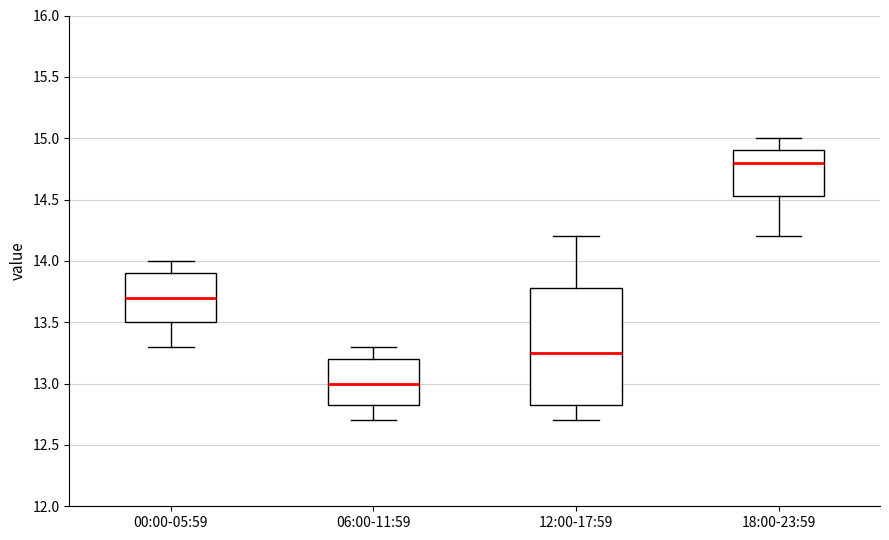

Which box has the highest median line?

18:00-23:59